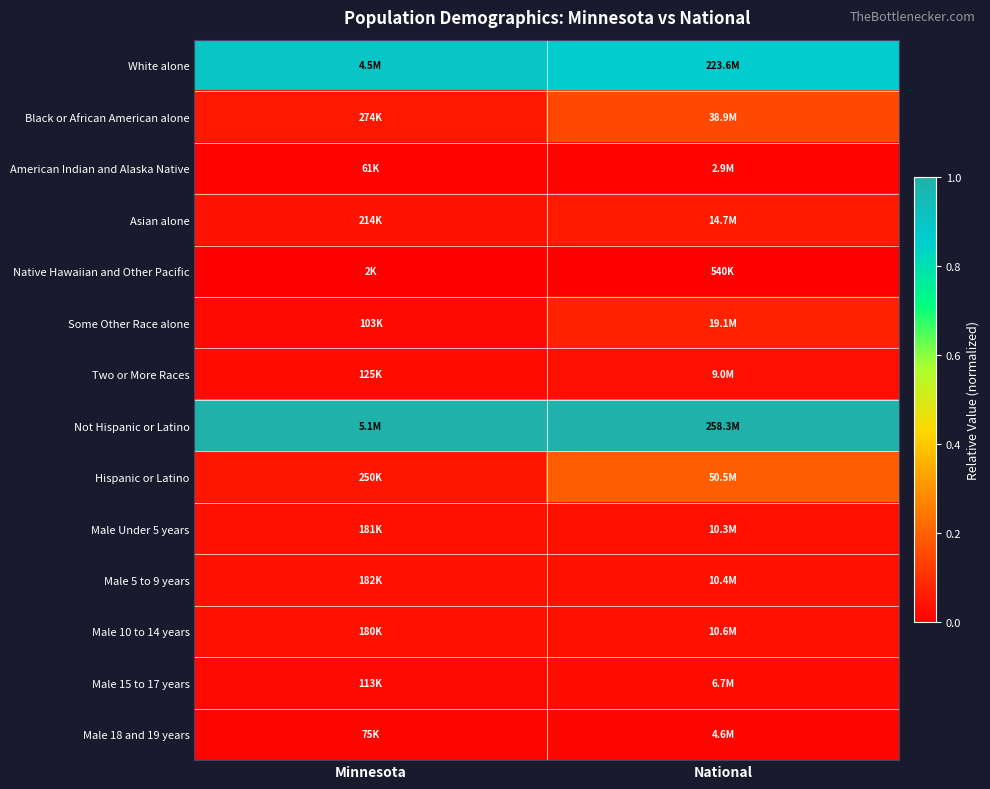

Which category has the lowest value across all series?

Minnesota